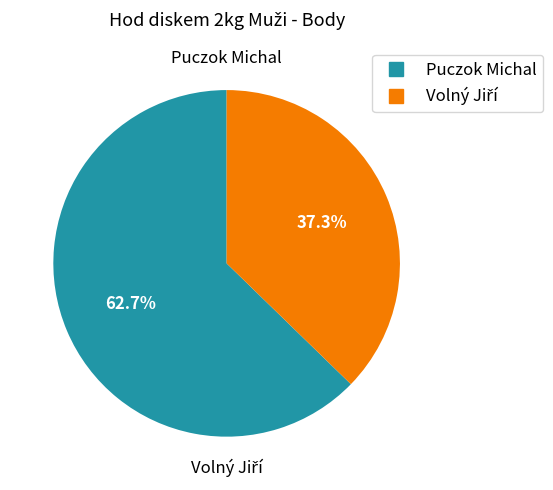

How much of the chart is everything except Puczok Michal?

37.3%